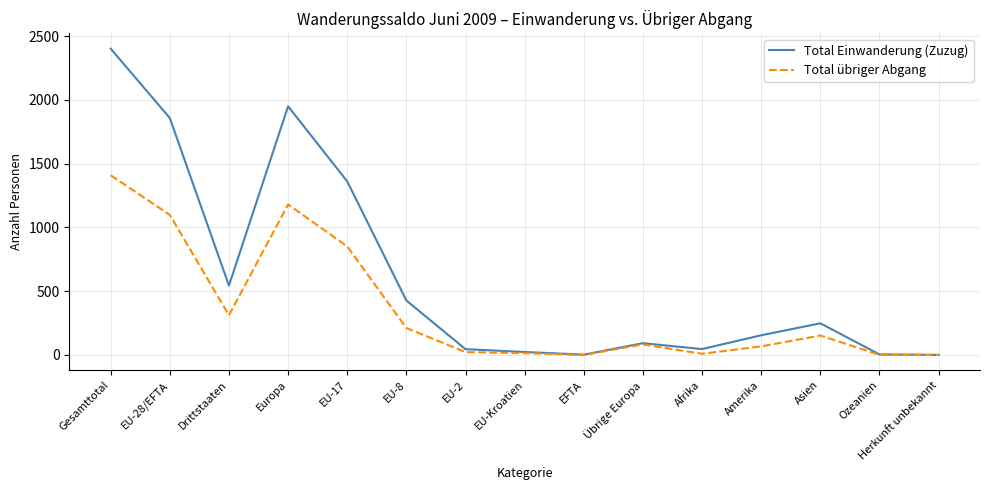

What is the difference between the highest and lowest values at EU-Kroatien?

9